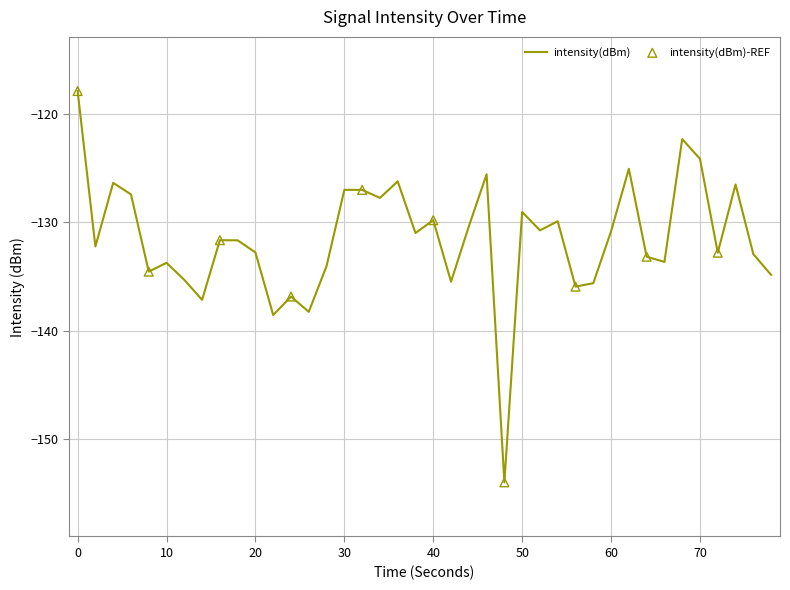

What is the difference between the maximum and minimum values?

36.1